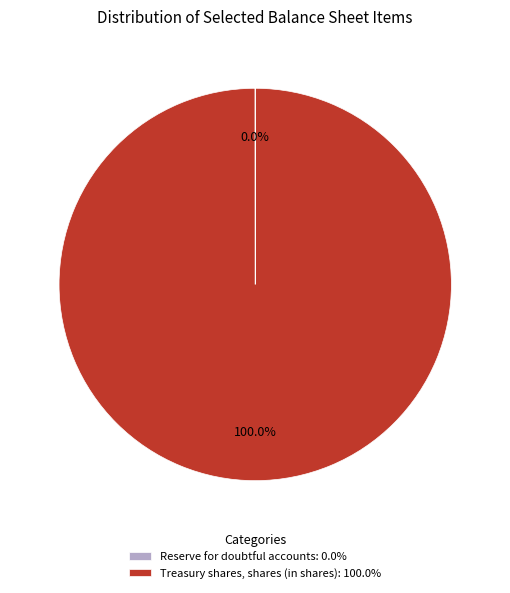

Is there a majority slice in this chart?

Yes